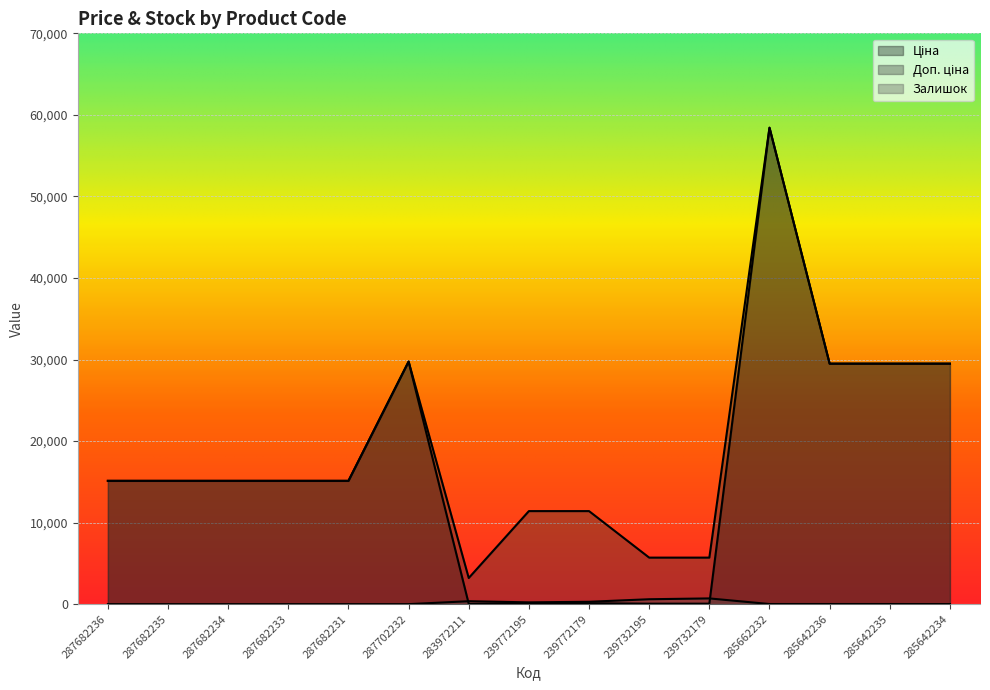

Which series ends up on top after the final intersection of Ціна and Залишок?

Ціна